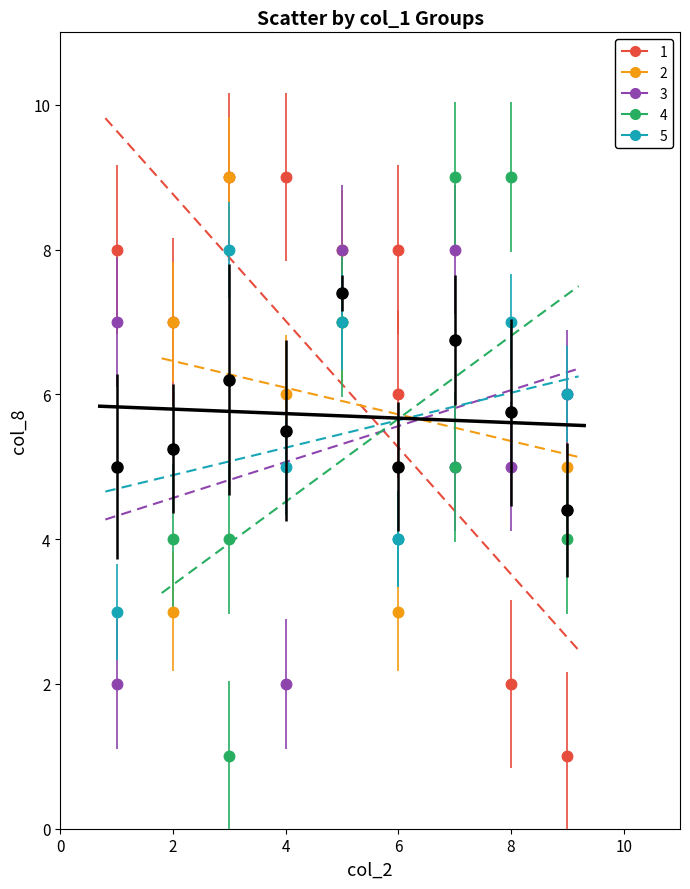

What are all the series names shown in the legend?

1, 2, 3, 4, 5